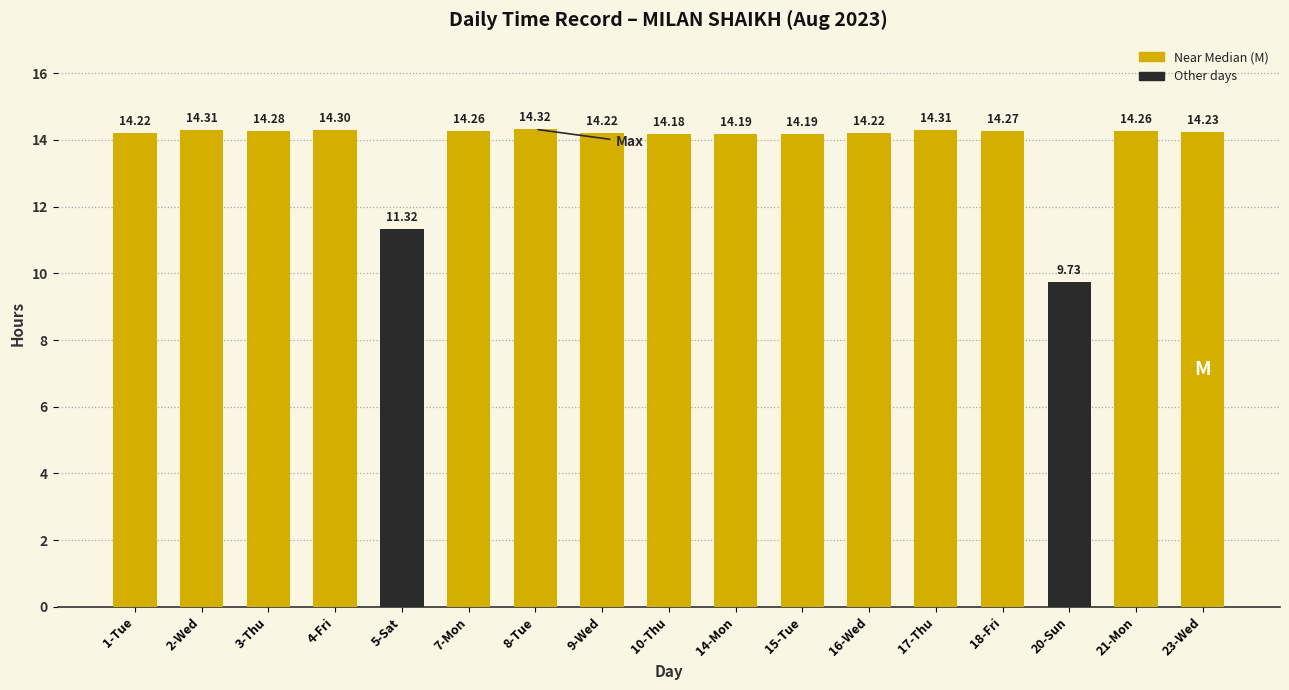

Which has a higher value, 4-Fri or 2-Wed?

2-Wed